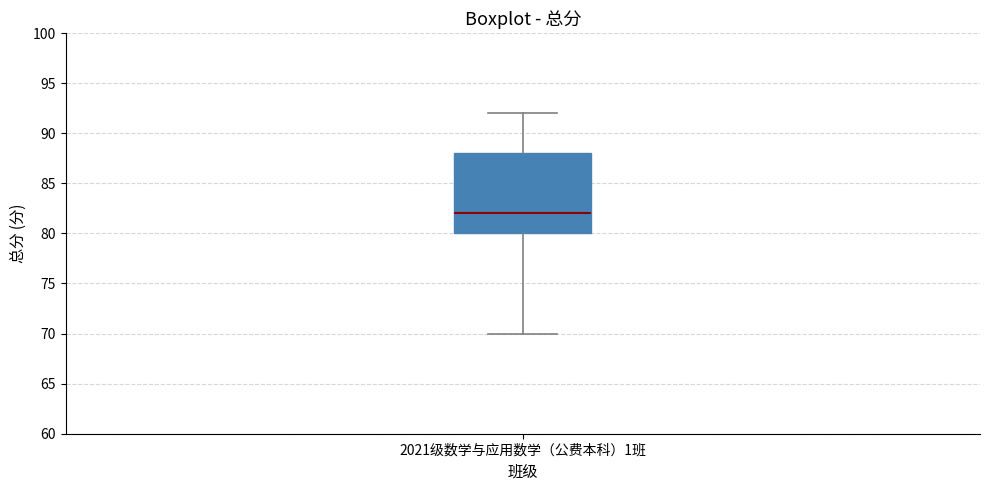

Transcribe this box plot: give where the median line is, the range the box spans, and where the two whiskers end, as read against the y-axis. The values are not printed on the chart, so give them approximately, as read against the axis.

median 82, box 80 to 88, whiskers 70 to 92